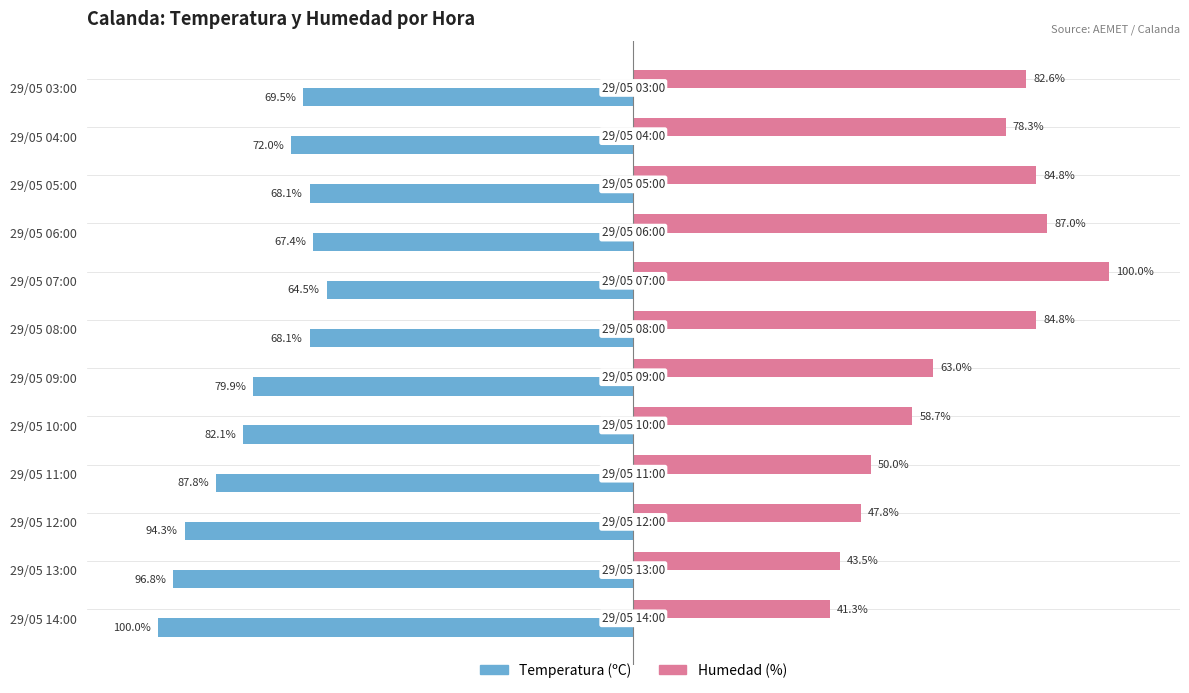

Is the value of Humedad (%) at 29/05 06:00 greater than the value of Temperatura (ºC) at 29/05 07:00?

Yes